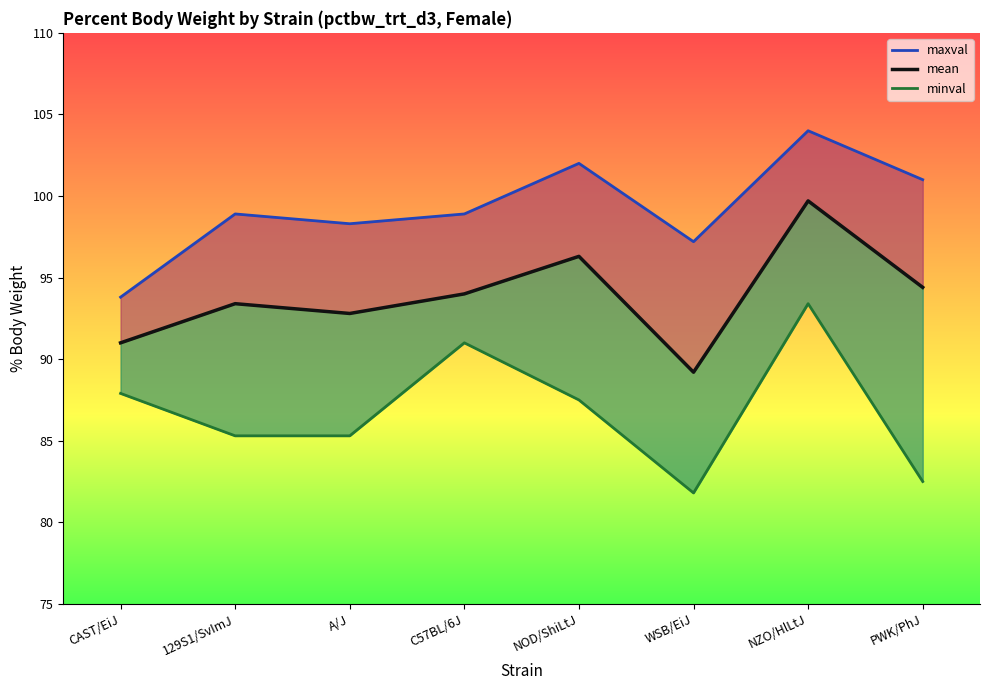

Rank the series by their average value, from highest to lowest.

maxval, mean, minval